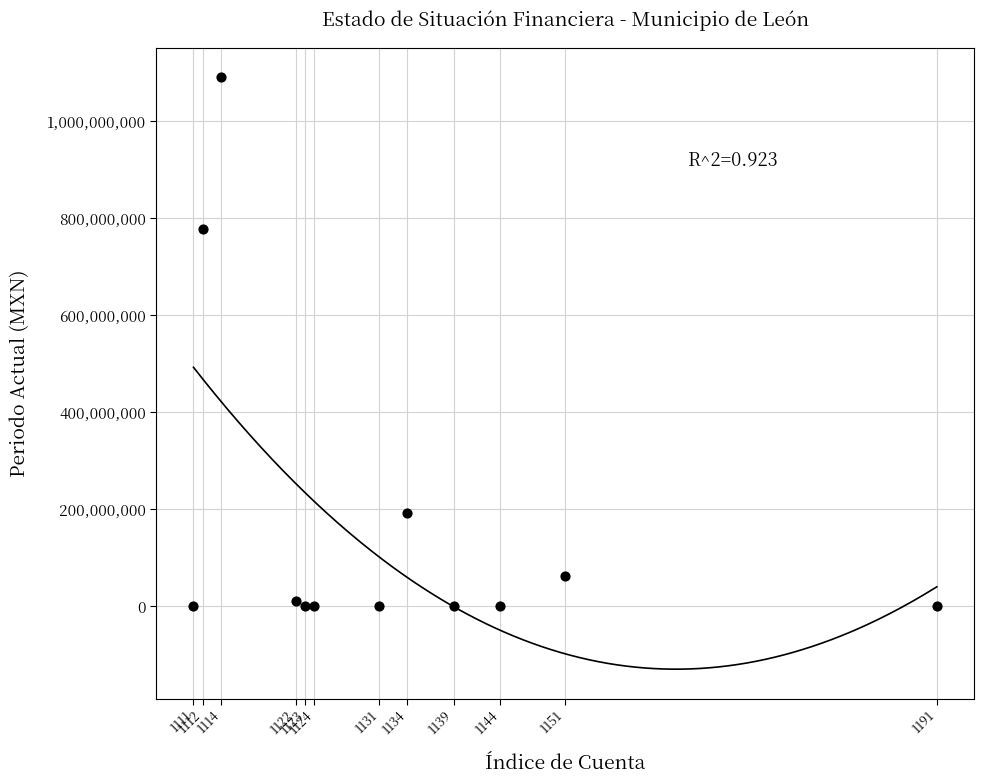

What Y value in the scatter plot is closest to 545382005?

778475857.9